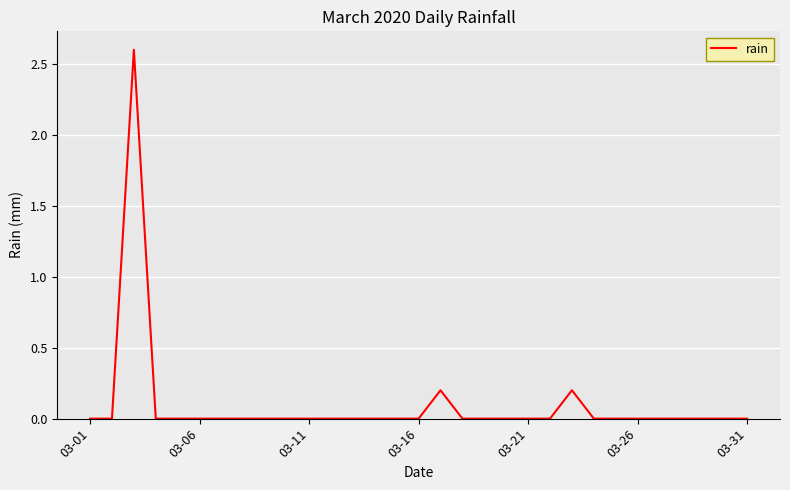

What is the greatest value displayed?

2.6